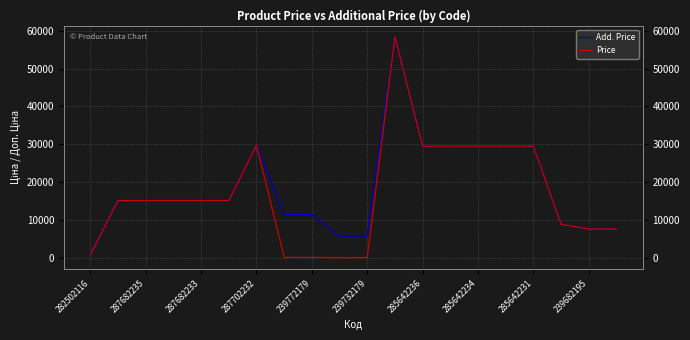

What is the label of the 3rd point from the left?

287682235